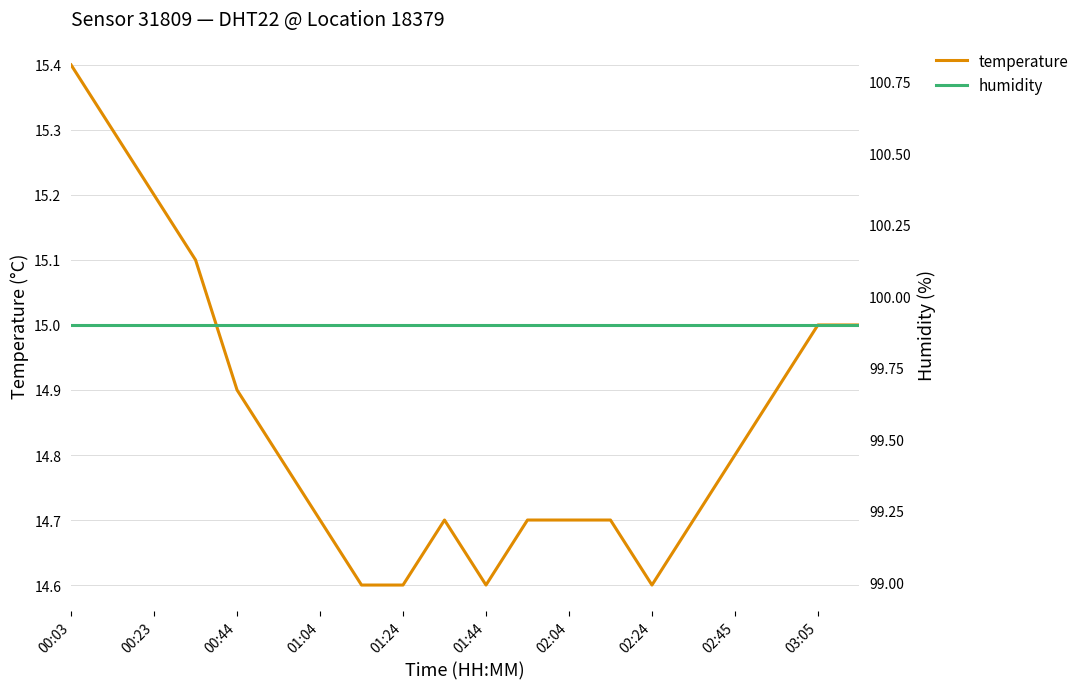

What is the minimum value for temperature?

14.6